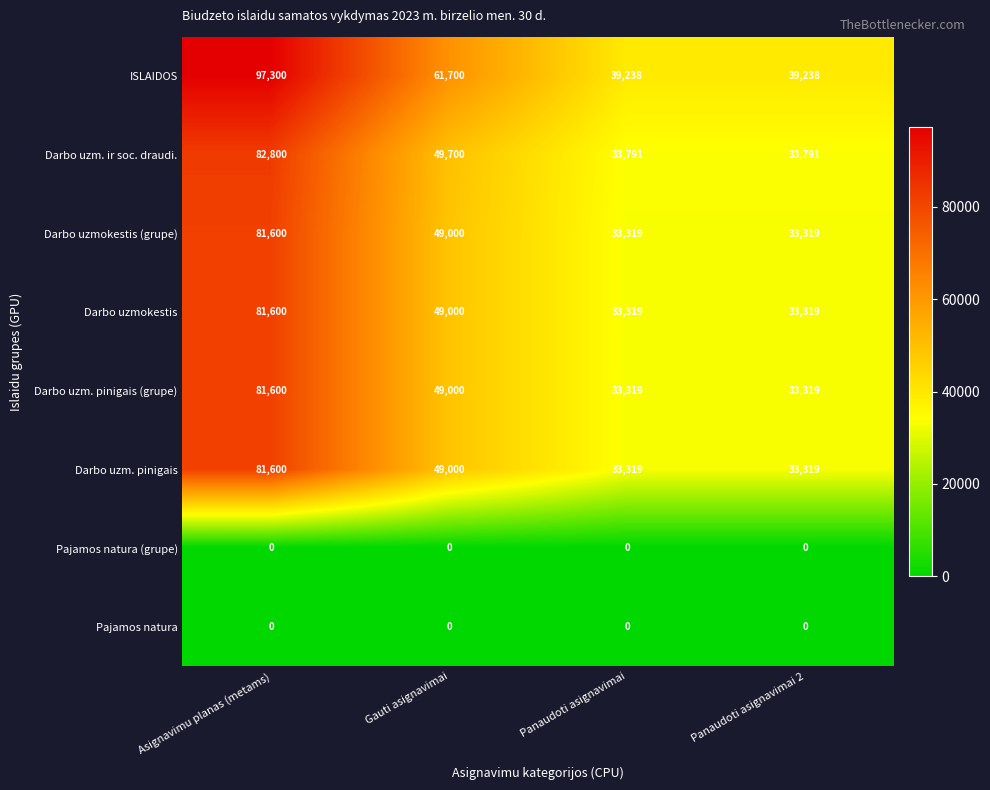

What is the average value of the Darbo uzmokestis (grupe) series?

49310